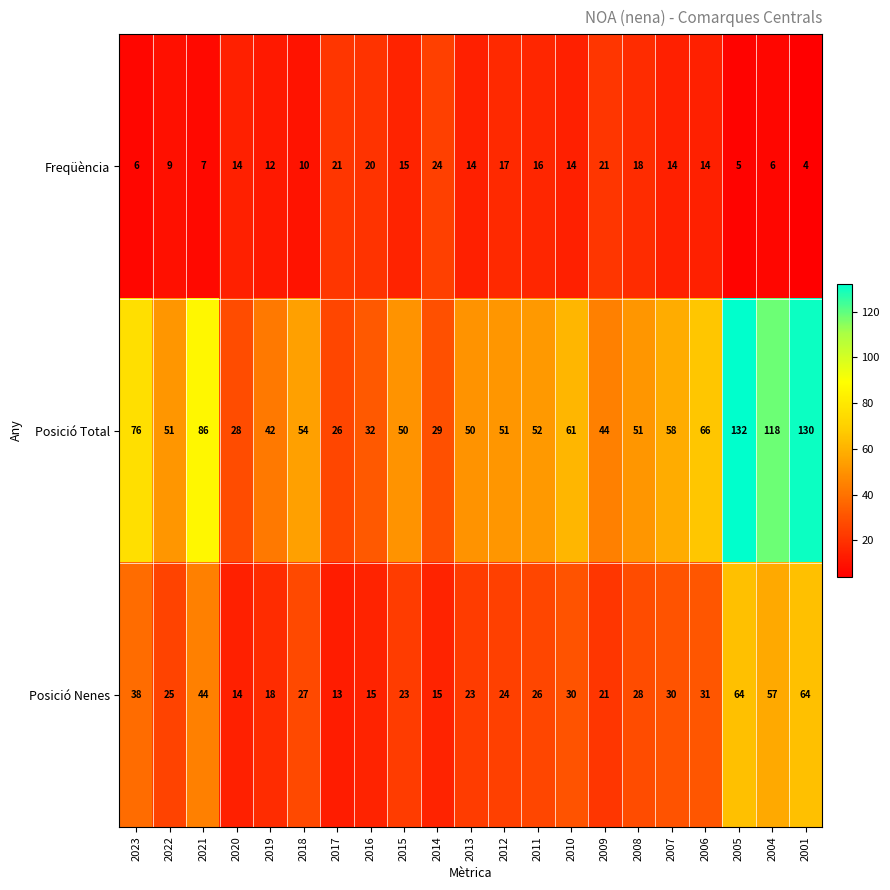

What is the smallest value displayed?

4